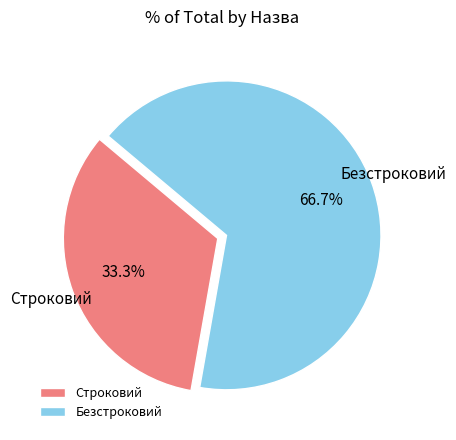

Is it true that Безстроковий is 67% of the pie?

True